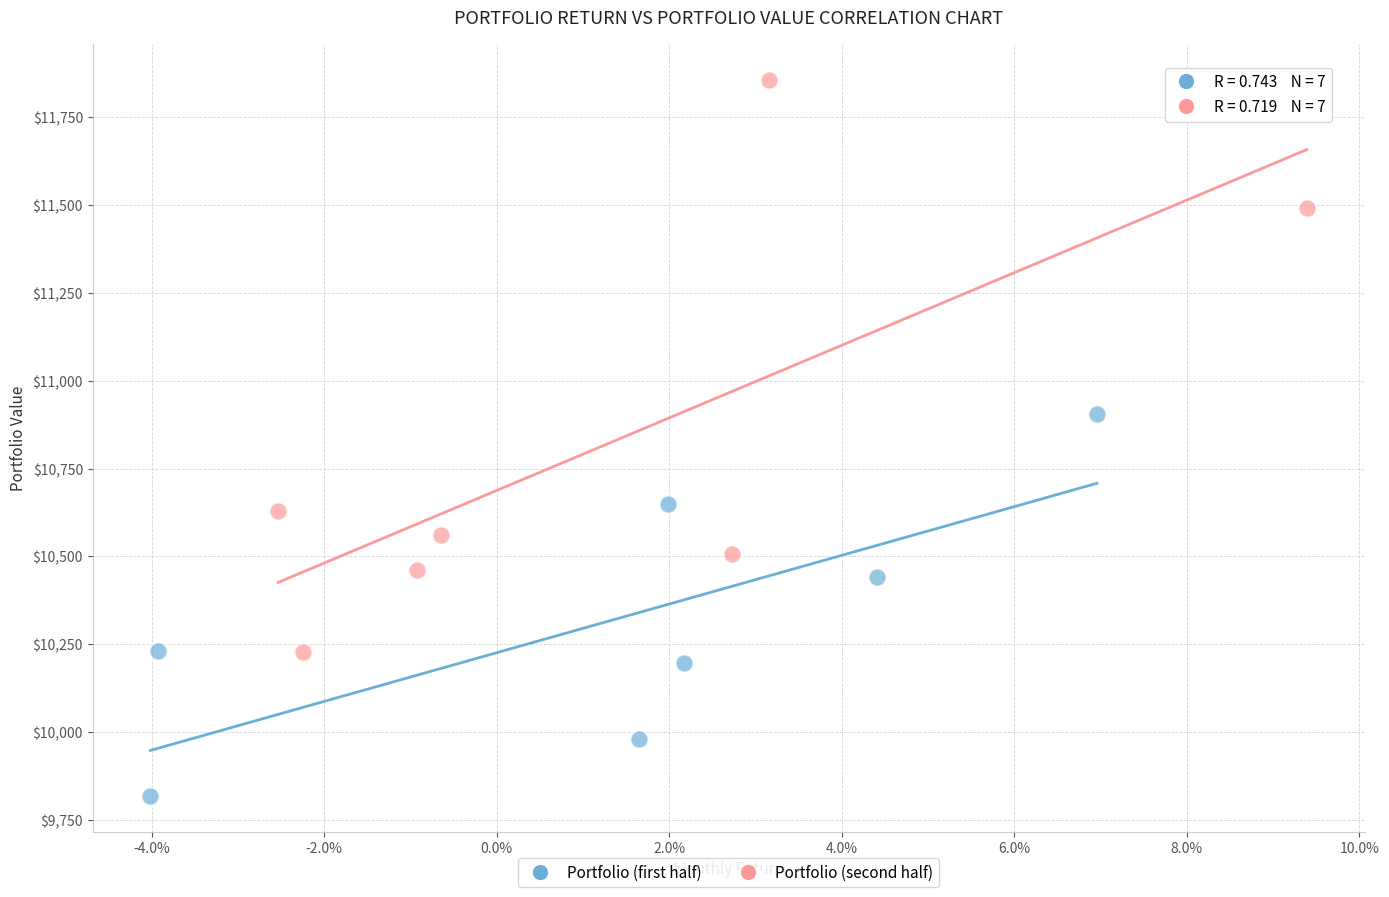

Which series contains the highest Y value?

Portfolio (second half)